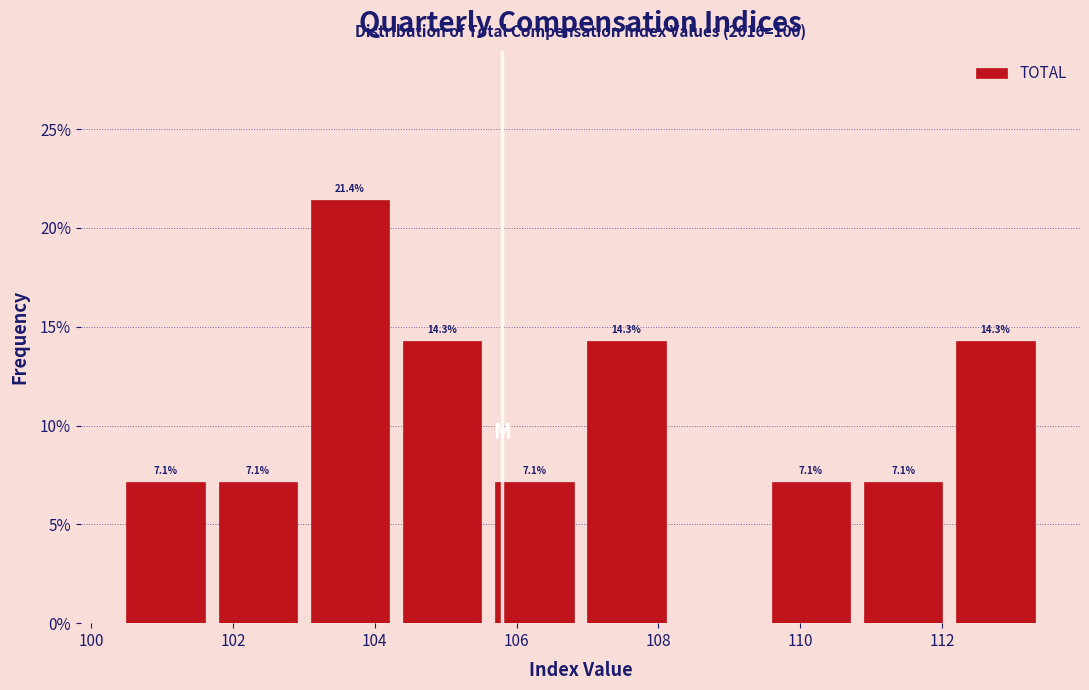

Over which range of the x-axis is the bar tallest?

103.0 to 104.3